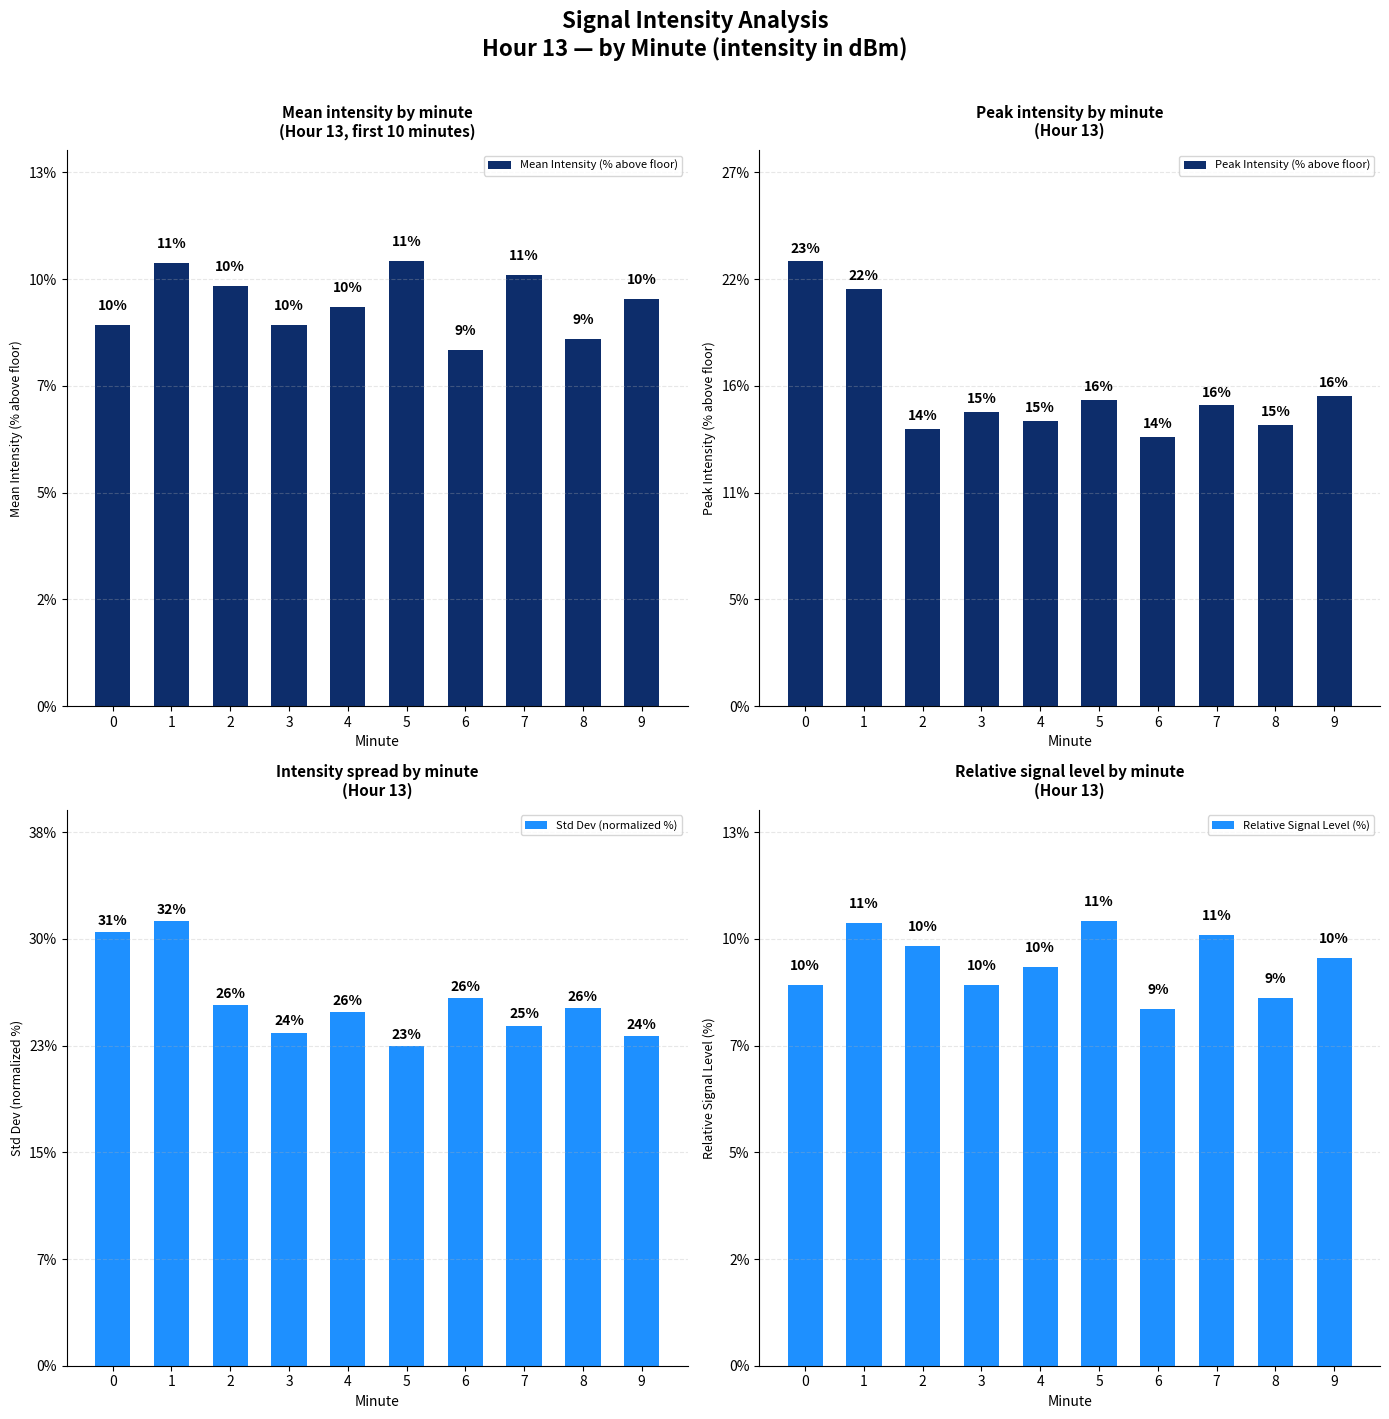

What is the difference between the Mean Intensity (% above floor) values at 4 and 5?

1.1